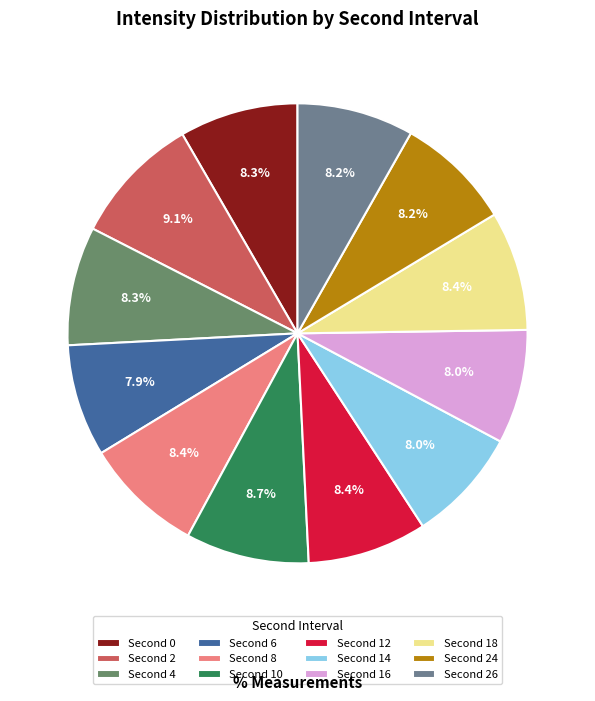

Is there a majority slice in this chart?

No